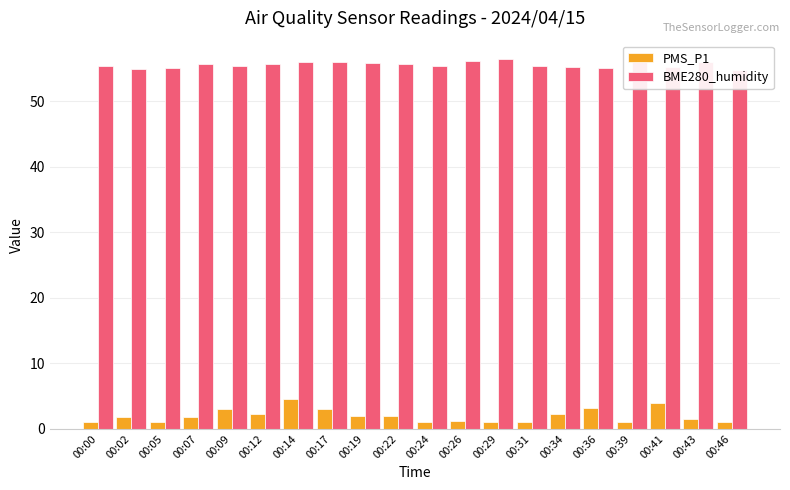

Does the chart contain stacked bars?

No